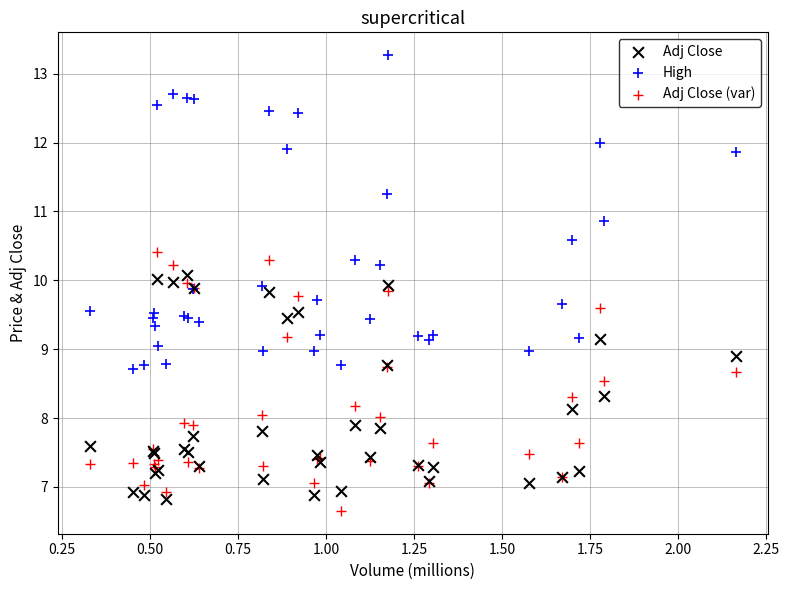

What are all the series names shown in the legend?

Adj Close, High, Adj Close (var)